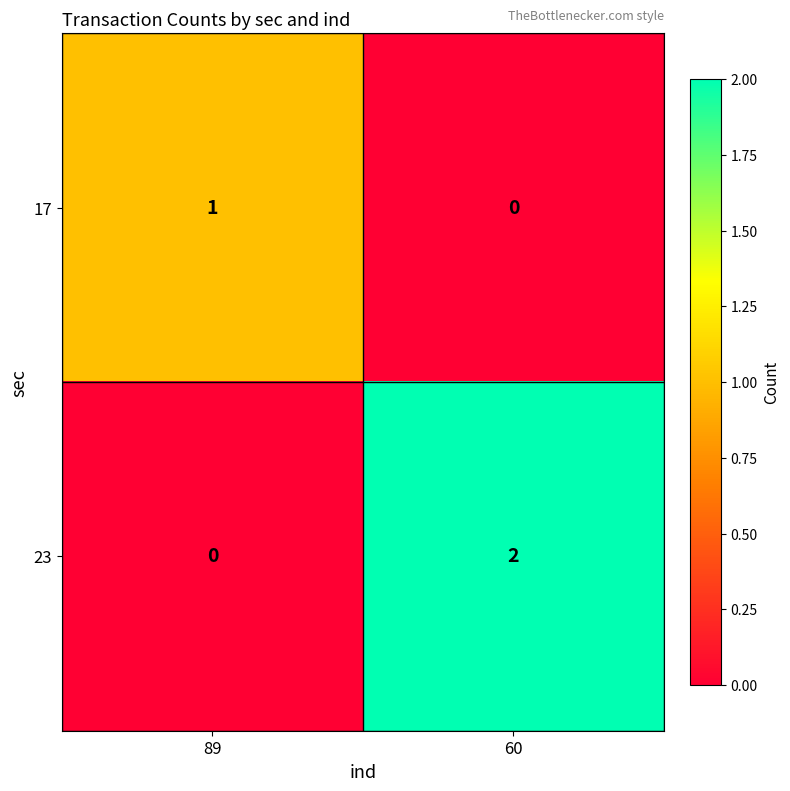

What is the total value across all series at 89?

1